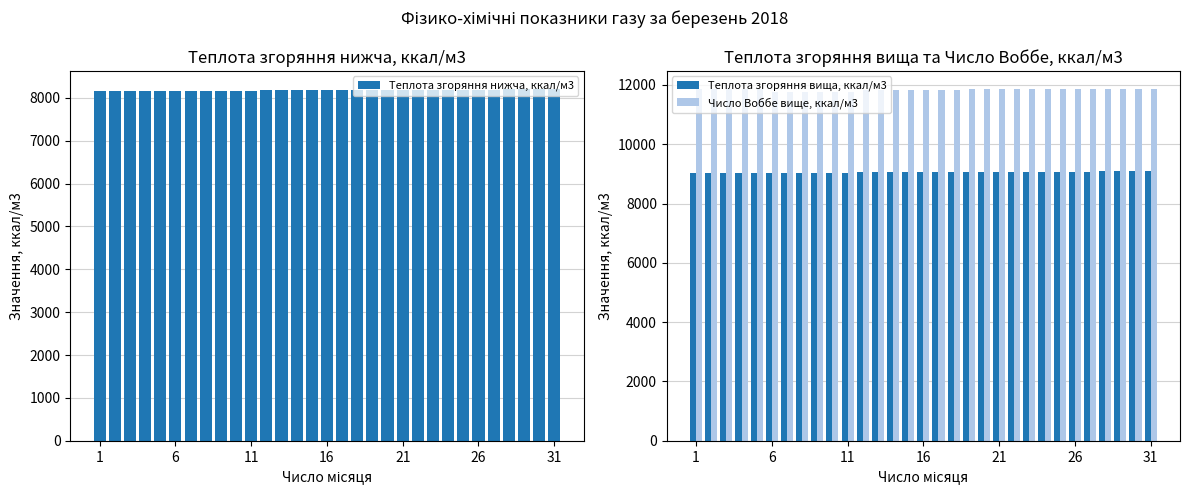

How many values in the Число Воббе вище, ккал/м3 series exceed 11858?

18